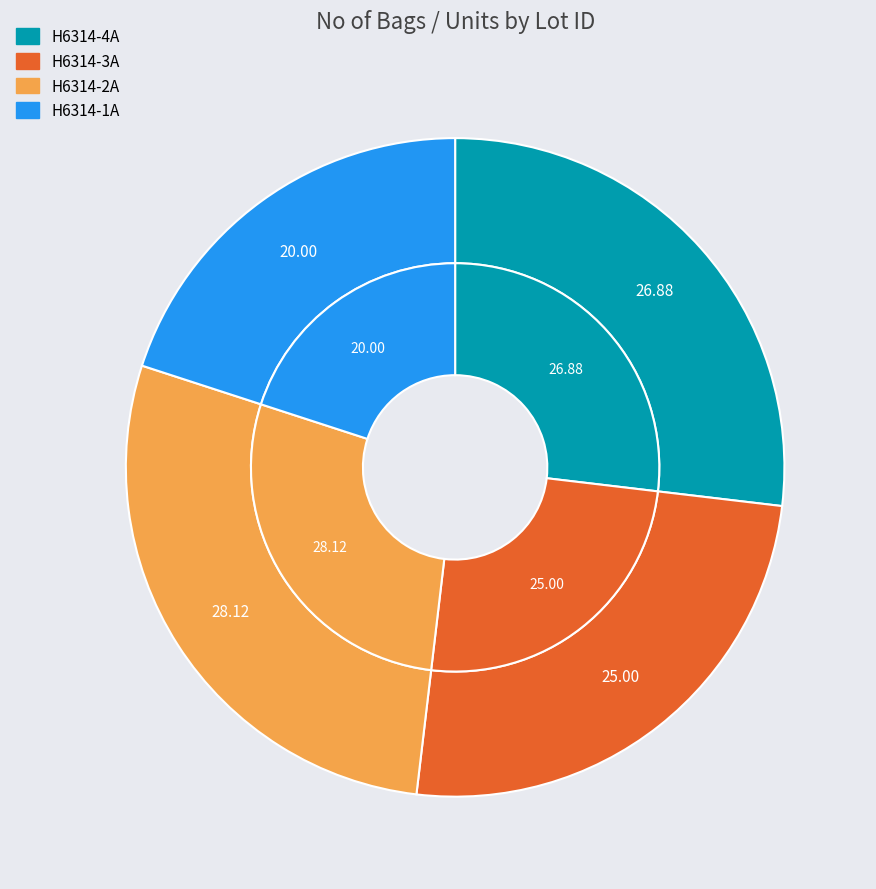

Which category has the smallest portion of the pie?

H6314-1A